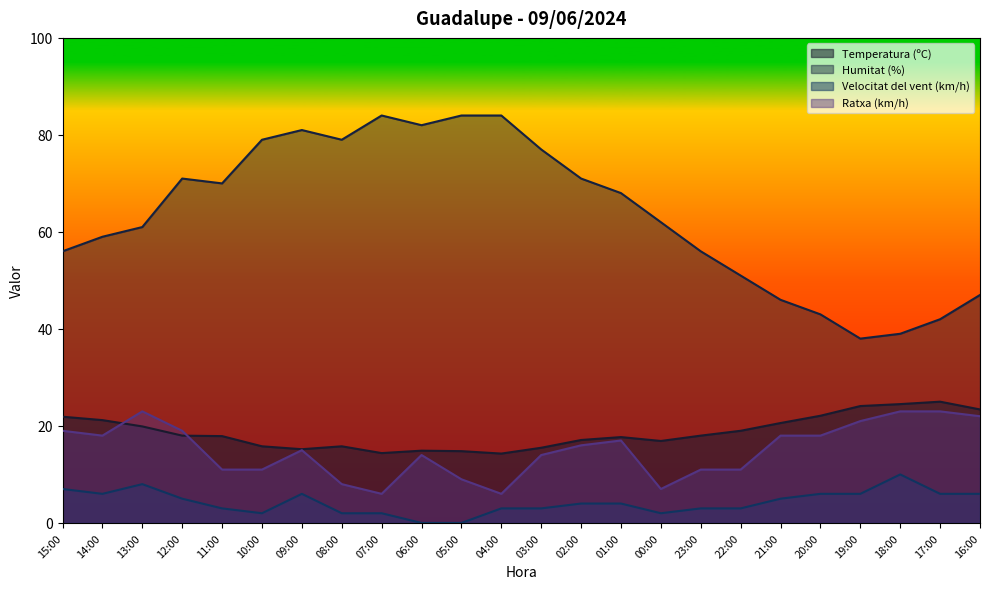

How many interior local peaks does the Velocitat del vent (km/h) series have?

3